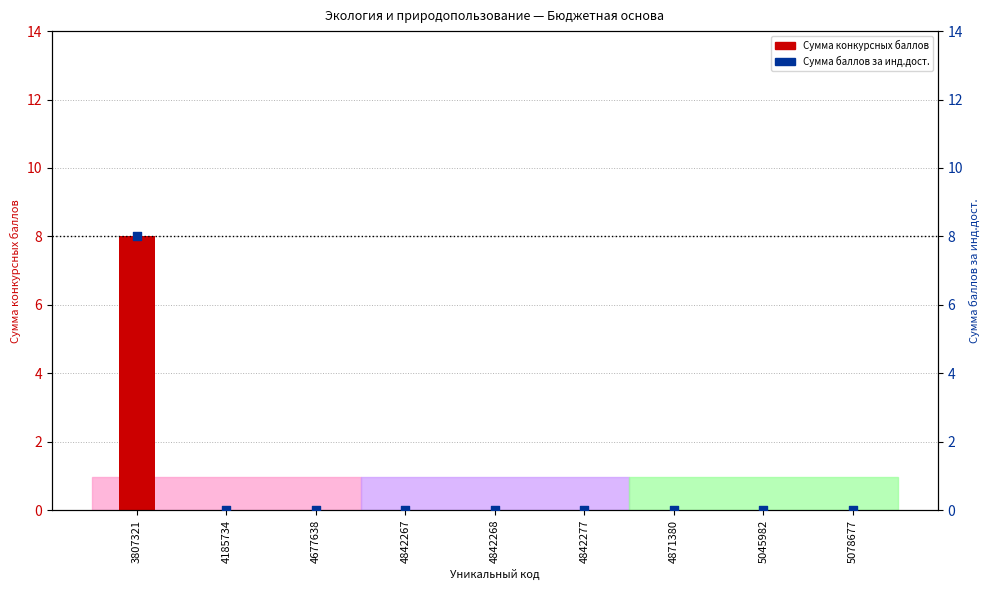

At how many categories does at least one series exceed 2?

1